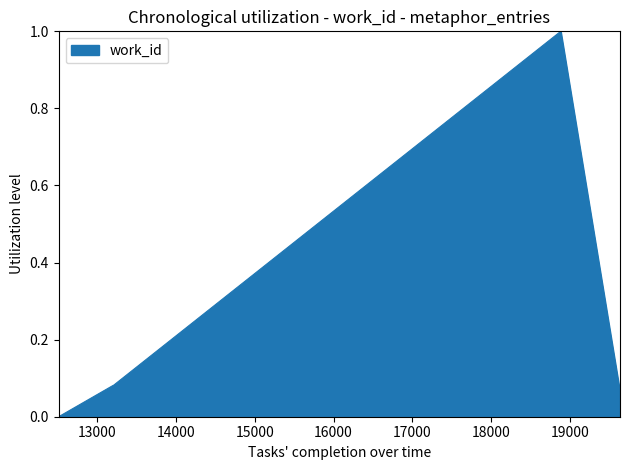

What is the maximum value shown in the chart?

1.0